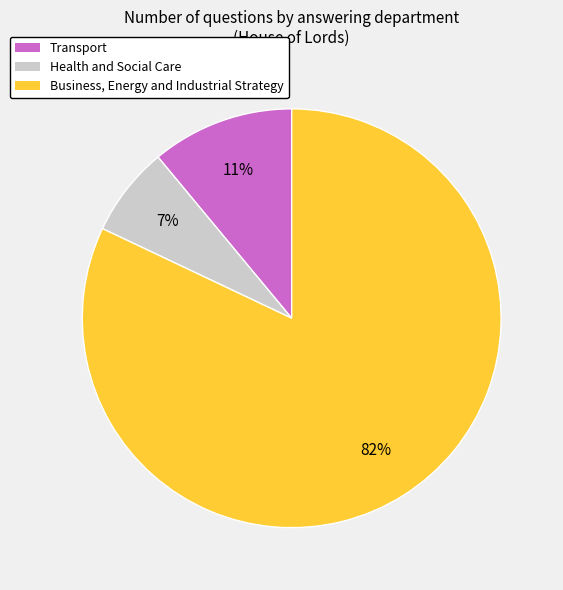

True or false: Business, Energy and Industrial Strategy accounts for 97% of the total.

False